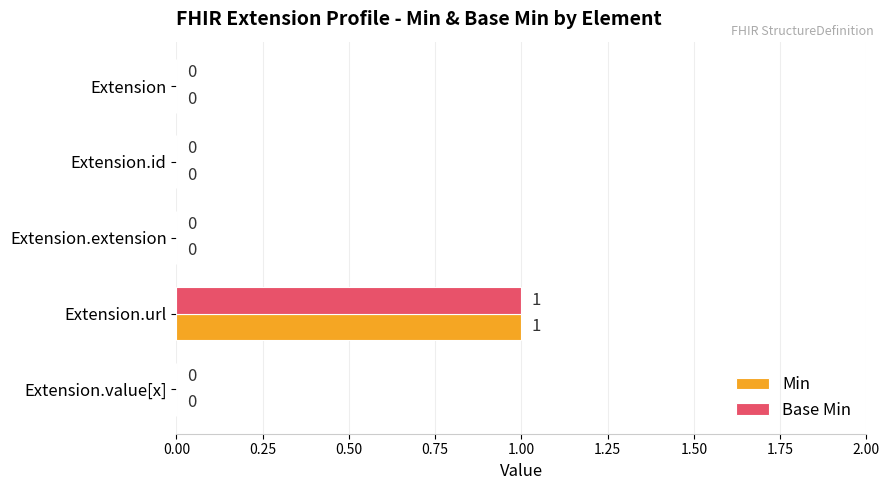

The Base Min series shows 0 at Extension.value[x]. True or false?

True